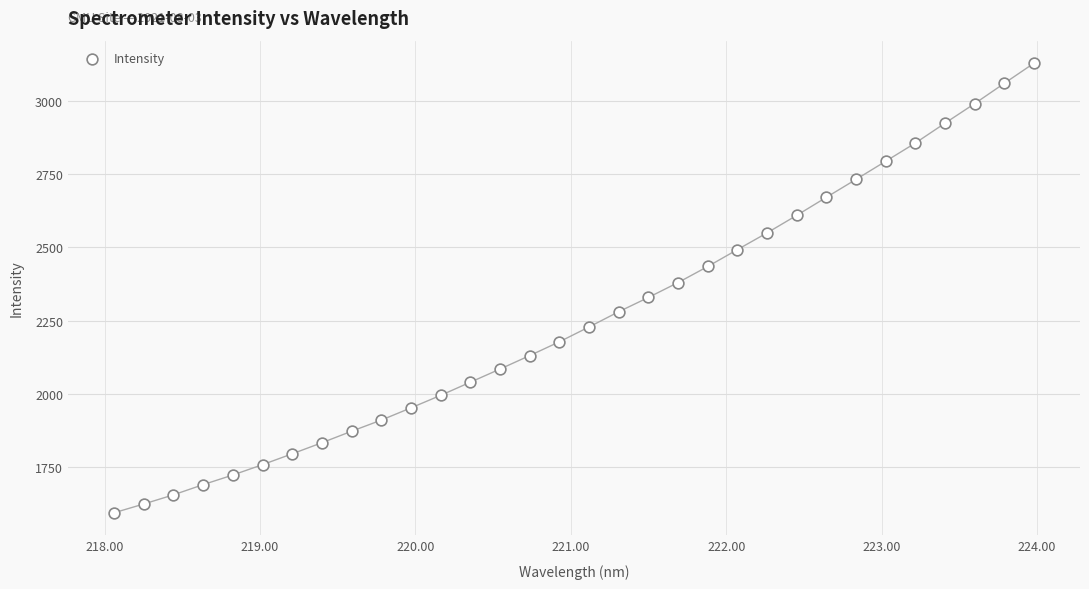

What is the range of Y values (max minus min)?

1535.1